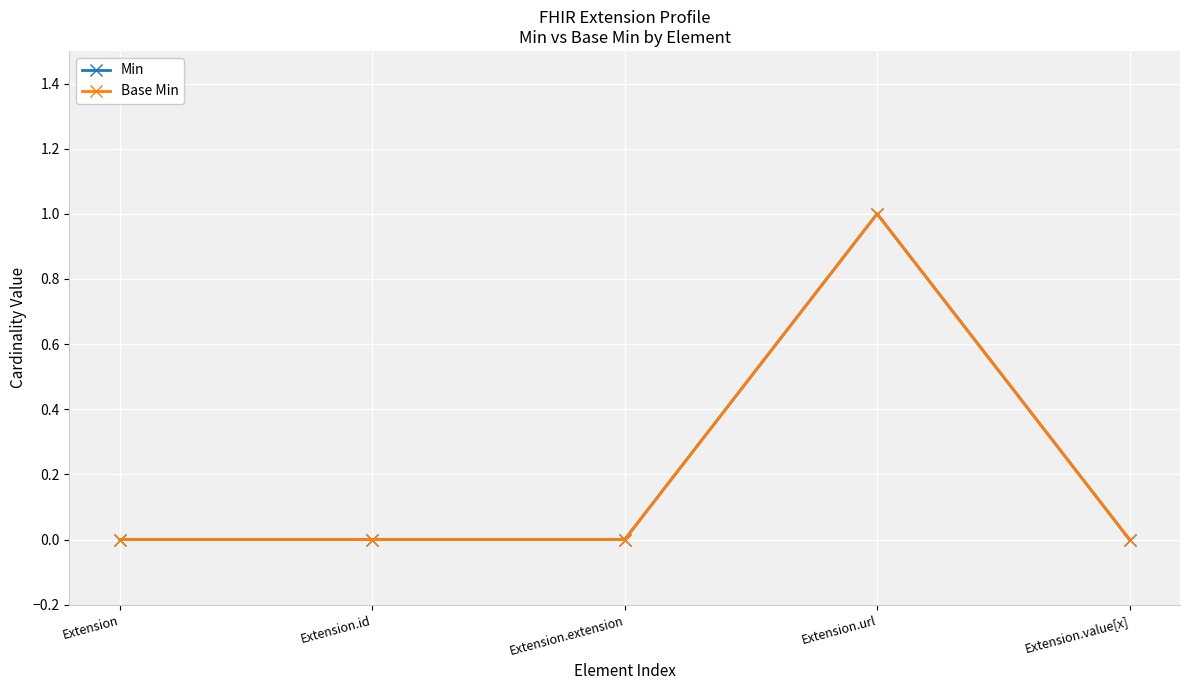

Where is the first local maximum for Min?

Extension.url